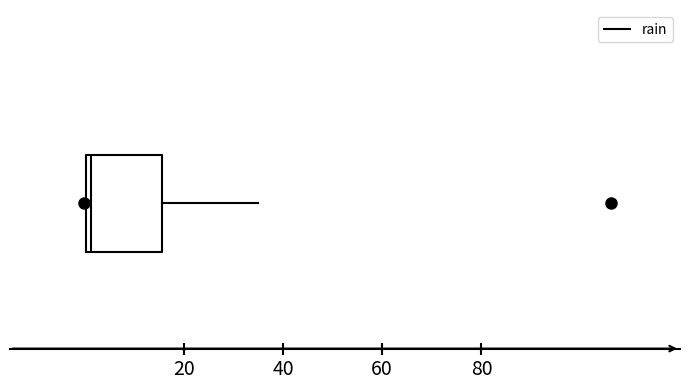

Read this box plot against the x-axis: the position of the median line, the range covered by the box, and the ends of both whiskers. The values are not printed on the chart, so give them approximately, as read against the axis.

median 2, box 0 to 16, whiskers 0 to 36